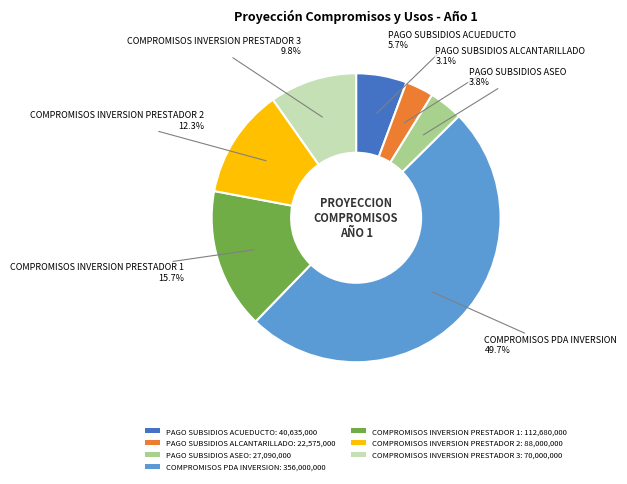

To the nearest percent, what portion does PAGO SUBSIDIOS ALCANTARILLADO represent?

3%